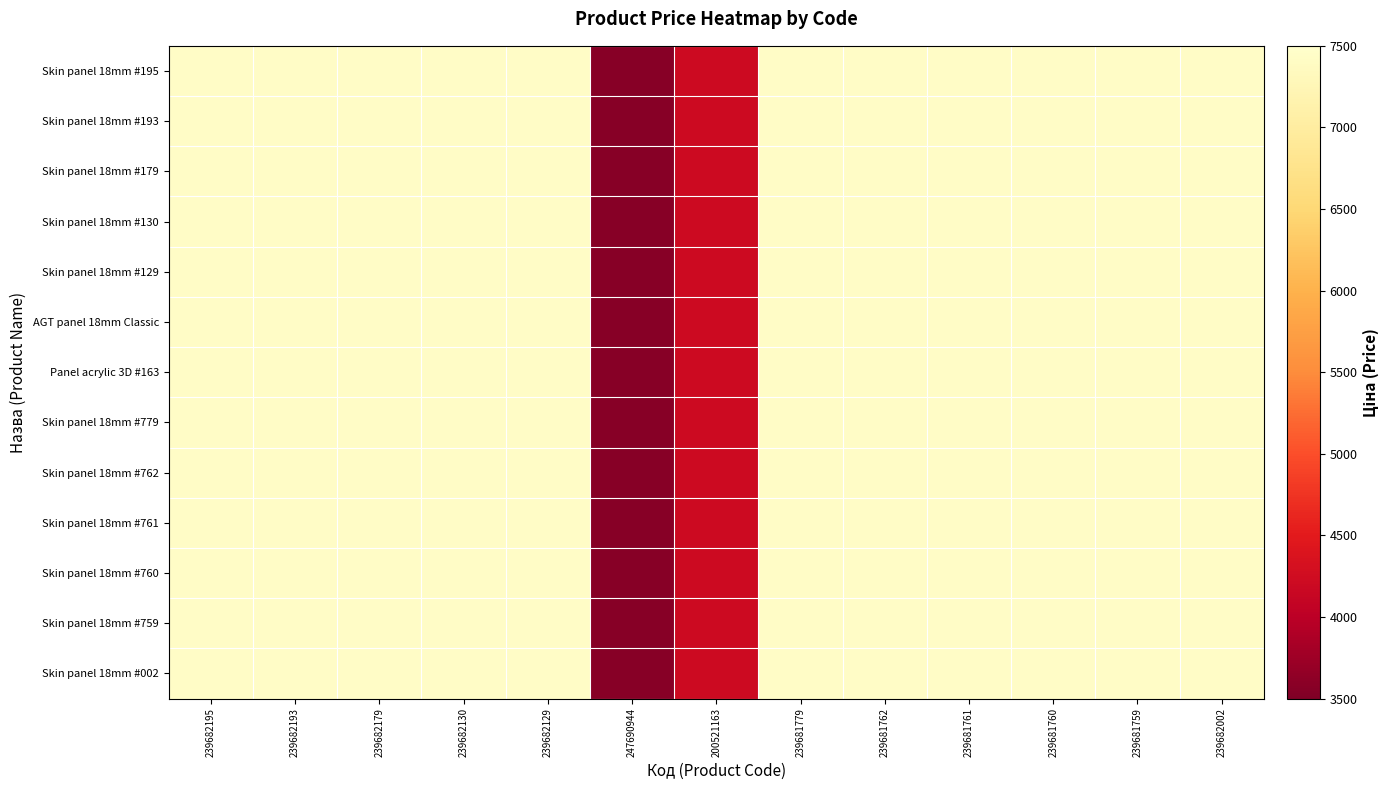

Reading left to right, transcribe all the data shown in this chart.

Skin panel 18mm #195: 239682195=7436.2	239682193=7436.2	239682179=7436.2	239682130=7436.2	239682129=7436.2	247690944=3569.6	200521163=4204.8	239681779=7436.2	239681762=7436.2	239681761=7436.2	239681760=7436.2	239681759=7436.2	239682002=7436.2
Skin panel 18mm #193: 239682195=7436.2	239682193=7436.2	239682179=7436.2	239682130=7436.2	239682129=7436.2	247690944=3569.6	200521163=4204.8	239681779=7436.2	239681762=7436.2	239681761=7436.2	239681760=7436.2	239681759=7436.2	239682002=7436.2
Skin panel 18mm #179: 239682195=7436.2	239682193=7436.2	239682179=7436.2	239682130=7436.2	239682129=7436.2	247690944=3569.6	200521163=4204.8	239681779=7436.2	239681762=7436.2	239681761=7436.2	239681760=7436.2	239681759=7436.2	239682002=7436.2
Skin panel 18mm #130: 239682195=7436.2	239682193=7436.2	239682179=7436.2	239682130=7436.2	239682129=7436.2	247690944=3569.6	200521163=4204.8	239681779=7436.2	239681762=7436.2	239681761=7436.2	239681760=7436.2	239681759=7436.2	239682002=7436.2
Skin panel 18mm #129: 239682195=7436.2	239682193=7436.2	239682179=7436.2	239682130=7436.2	239682129=7436.2	247690944=3569.6	200521163=4204.8	239681779=7436.2	239681762=7436.2	239681761=7436.2	239681760=7436.2	239681759=7436.2	239682002=7436.2
AGT panel 18mm Classic: 239682195=7436.2	239682193=7436.2	239682179=7436.2	239682130=7436.2	239682129=7436.2	247690944=3569.6	200521163=4204.8	239681779=7436.2	239681762=7436.2	239681761=7436.2	239681760=7436.2	239681759=7436.2	239682002=7436.2
Panel acrylic 3D #163: 239682195=7436.2	239682193=7436.2	239682179=7436.2	239682130=7436.2	239682129=7436.2	247690944=3569.6	200521163=4204.8	239681779=7436.2	239681762=7436.2	239681761=7436.2	239681760=7436.2	239681759=7436.2	239682002=7436.2
Skin panel 18mm #779: 239682195=7436.2	239682193=7436.2	239682179=7436.2	239682130=7436.2	239682129=7436.2	247690944=3569.6	200521163=4204.8	239681779=7436.2	239681762=7436.2	239681761=7436.2	239681760=7436.2	239681759=7436.2	239682002=7436.2
Skin panel 18mm #762: 239682195=7436.2	239682193=7436.2	239682179=7436.2	239682130=7436.2	239682129=7436.2	247690944=3569.6	200521163=4204.8	239681779=7436.2	239681762=7436.2	239681761=7436.2	239681760=7436.2	239681759=7436.2	239682002=7436.2
Skin panel 18mm #761: 239682195=7436.2	239682193=7436.2	239682179=7436.2	239682130=7436.2	239682129=7436.2	247690944=3569.6	200521163=4204.8	239681779=7436.2	239681762=7436.2	239681761=7436.2	239681760=7436.2	239681759=7436.2	239682002=7436.2
Skin panel 18mm #760: 239682195=7436.2	239682193=7436.2	239682179=7436.2	239682130=7436.2	239682129=7436.2	247690944=3569.6	200521163=4204.8	239681779=7436.2	239681762=7436.2	239681761=7436.2	239681760=7436.2	239681759=7436.2	239682002=7436.2
Skin panel 18mm #759: 239682195=7436.2	239682193=7436.2	239682179=7436.2	239682130=7436.2	239682129=7436.2	247690944=3569.6	200521163=4204.8	239681779=7436.2	239681762=7436.2	239681761=7436.2	239681760=7436.2	239681759=7436.2	239682002=7436.2
Skin panel 18mm #002: 239682195=7436.2	239682193=7436.2	239682179=7436.2	239682130=7436.2	239682129=7436.2	247690944=3569.6	200521163=4204.8	239681779=7436.2	239681762=7436.2	239681761=7436.2	239681760=7436.2	239681759=7436.2	239682002=7436.2